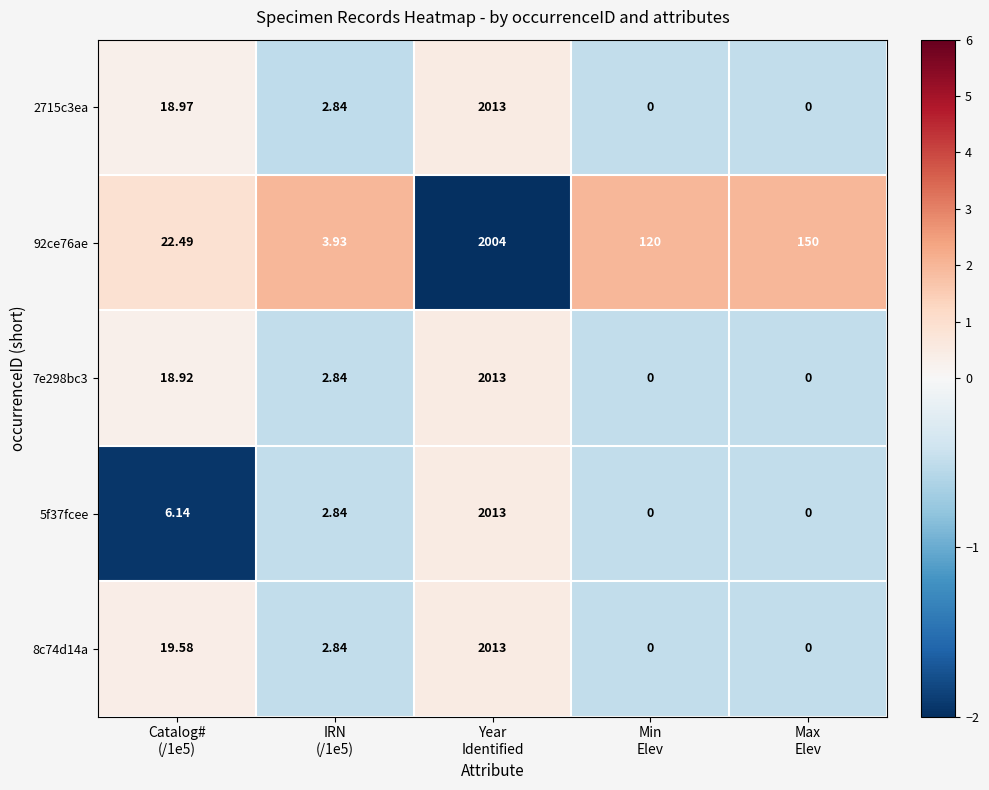

At which category is the sum across all series the highest?

Year
Identified